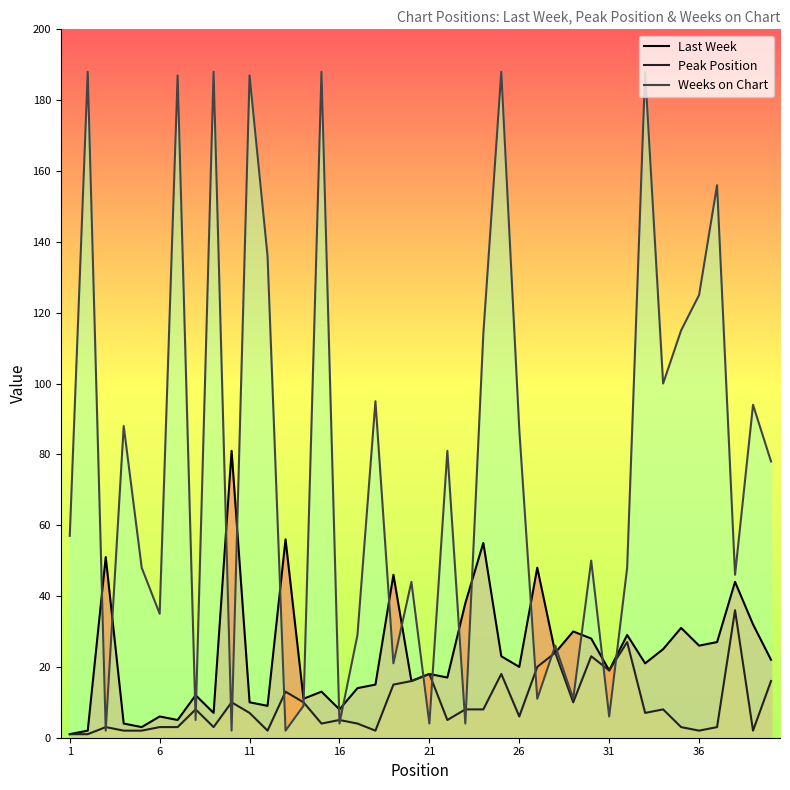

How many lines are shown in the chart?

3